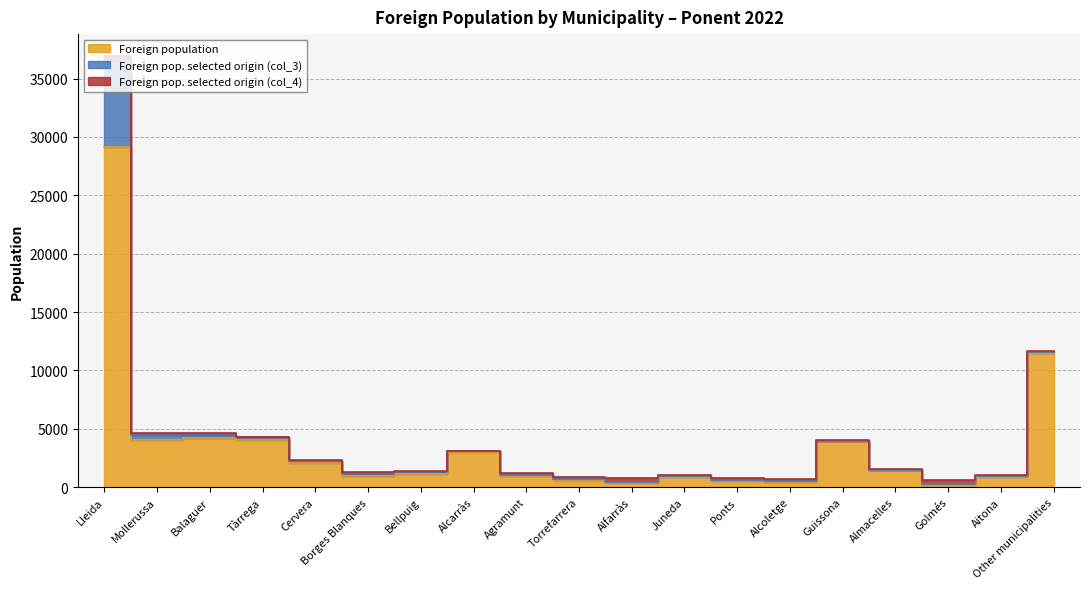

What is the lowest value of the Foreign pop. selected origin (col_4) series?

19